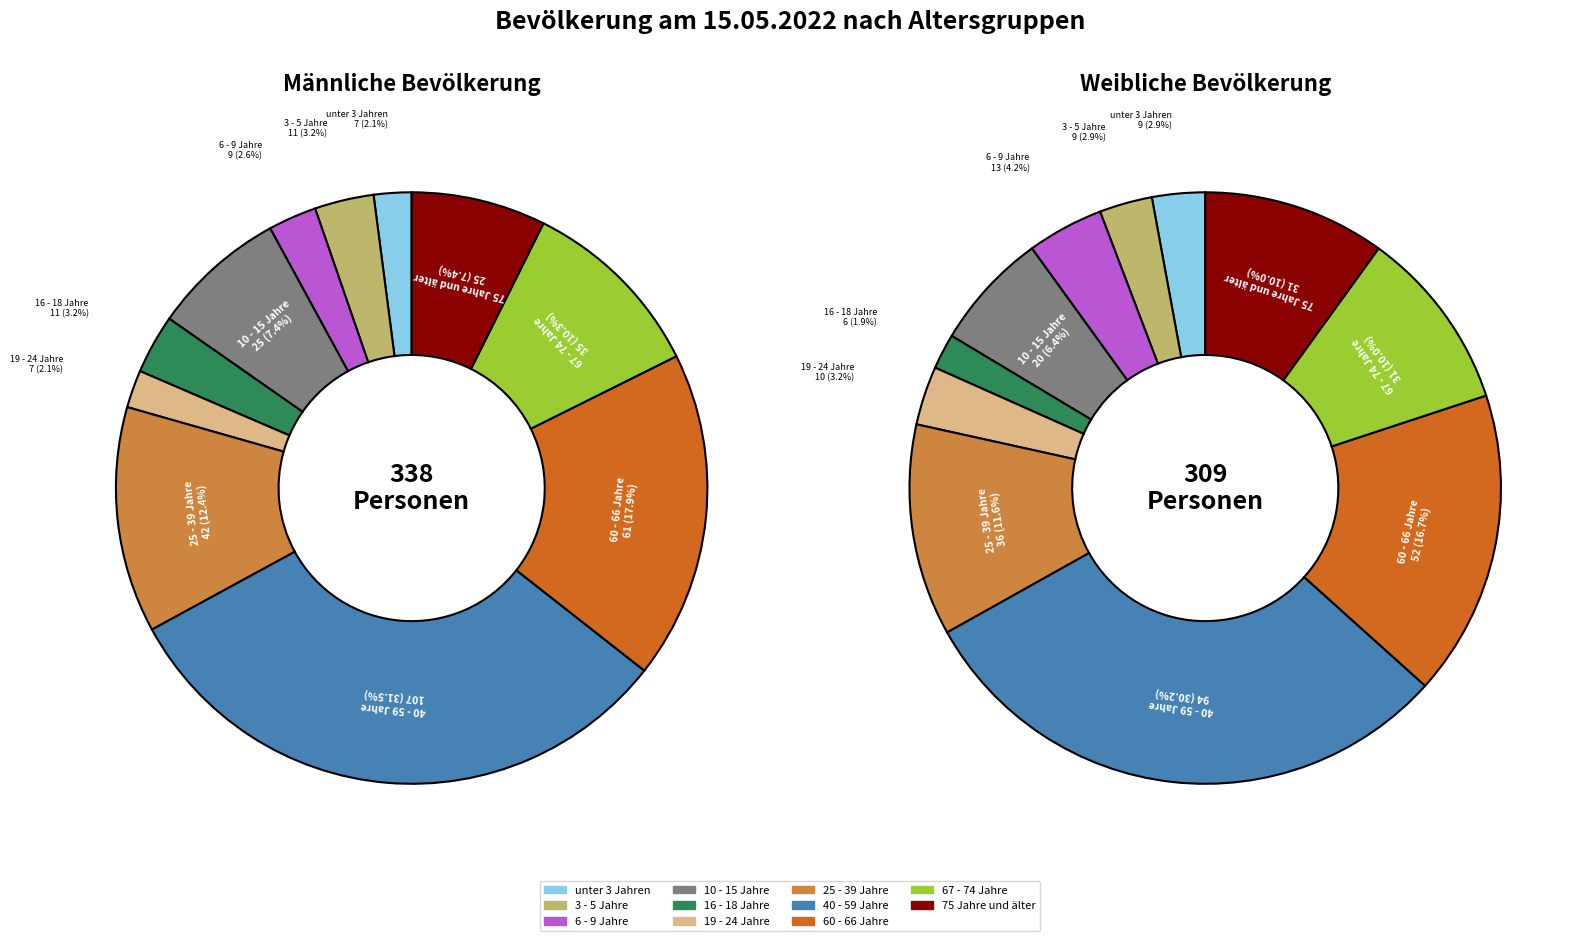

True or false: unter 3 Jahren accounts for 2% of the total.

True